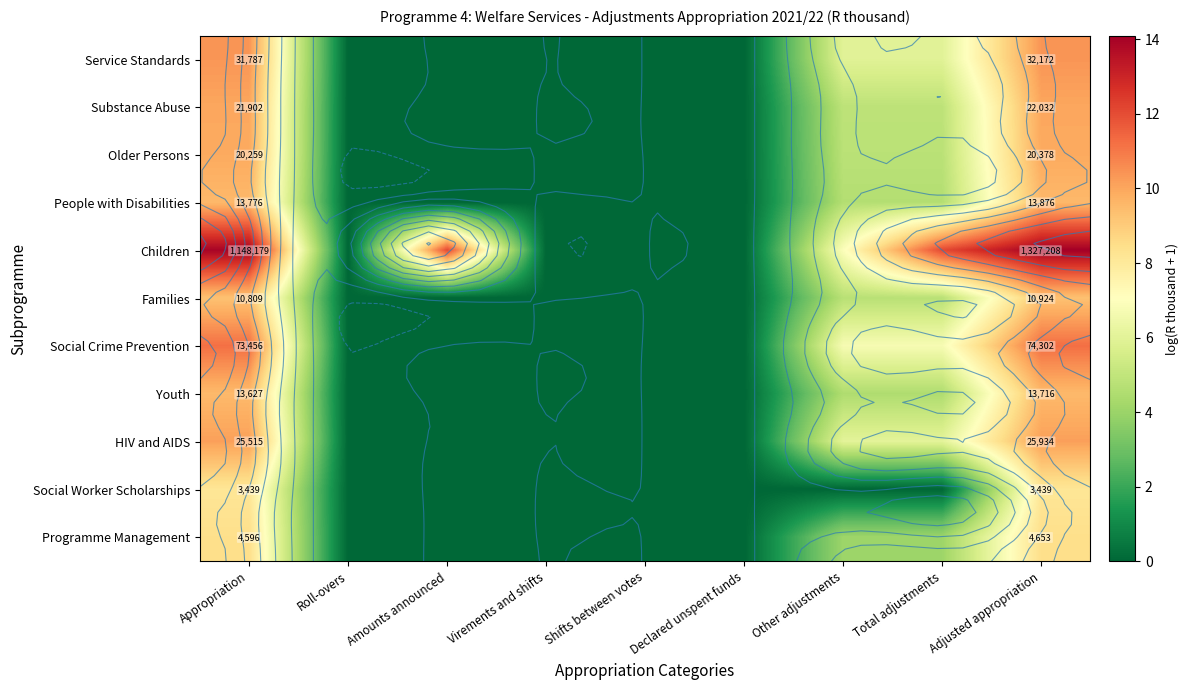

The Youth series shows 2.7 at Appropriation. True or false?

False